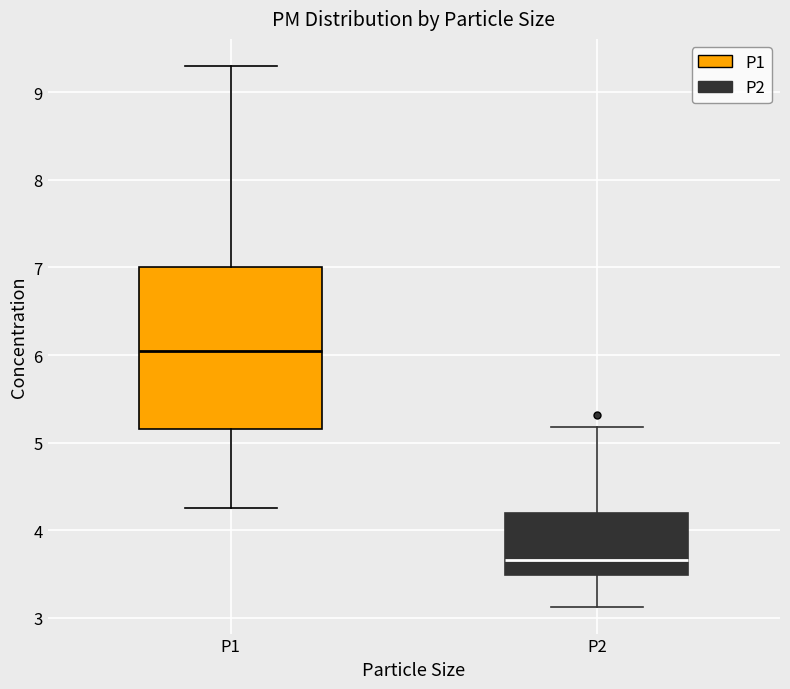

Reading left to right, read every box against the y-axis: the position of its median line, the range the box covers, and the ends of its whiskers. The values are not printed on the chart, so give them approximately, as read against the axis.

P1: median 6.1, box 5.2 to 7.0, whiskers 4.3 to 9.3
P2: median 3.7, box 3.5 to 4.2, whiskers 3.1 to 5.2